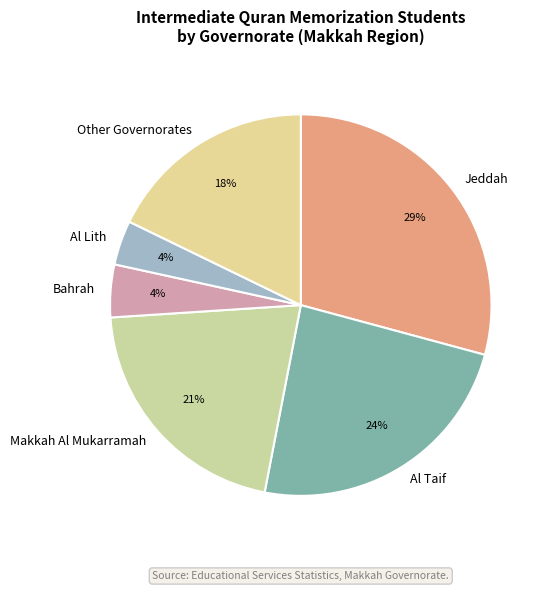

Which category has the biggest portion of the pie?

Jeddah